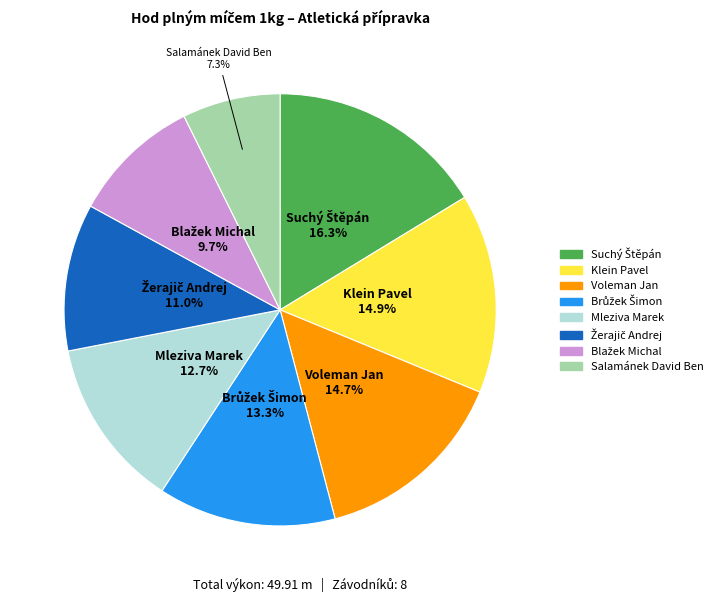

Between Salamánek David Ben and Voleman Jan, which is larger?

Voleman Jan